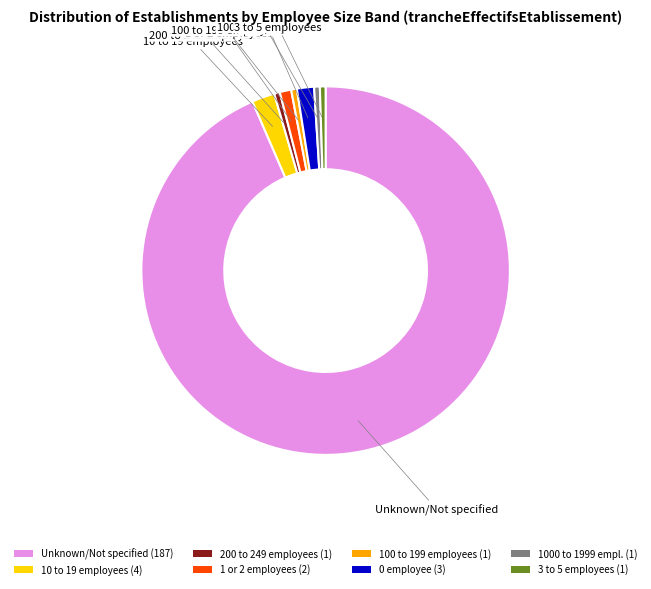

What is the majority slice?

Unknown/Not specified (187)